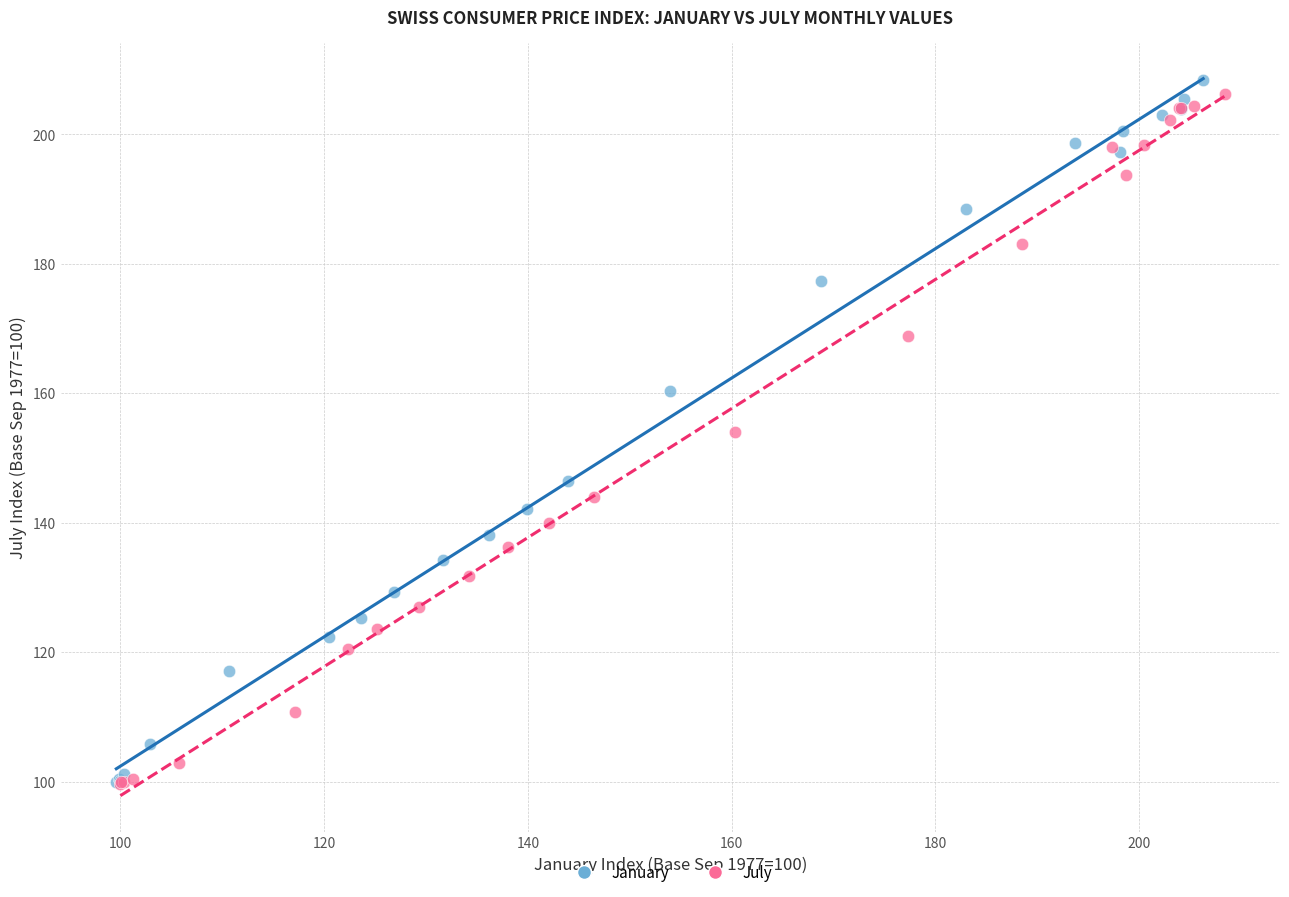

What are all the series names shown in the legend?

January, July